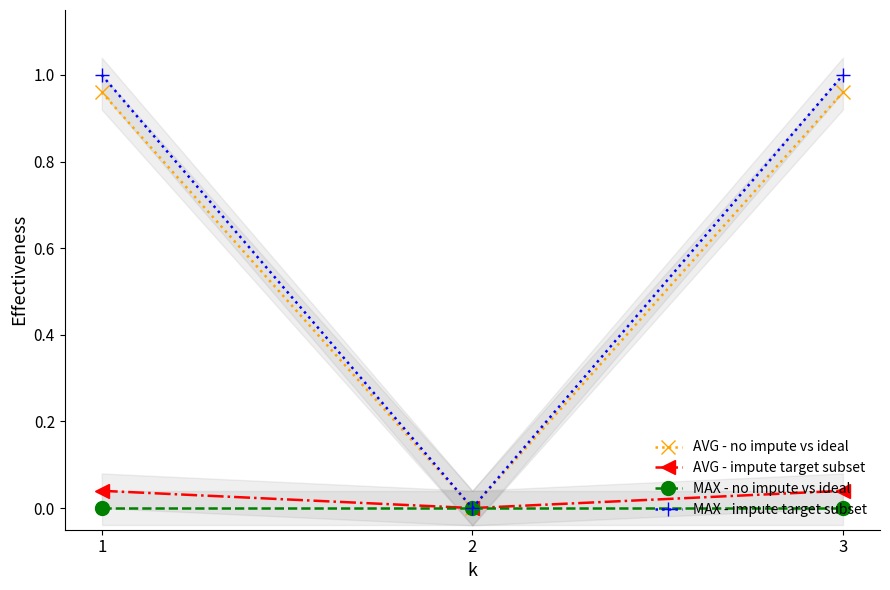

Between 1 and 3, which series saw the biggest shift?

AVG - no impute vs ideal